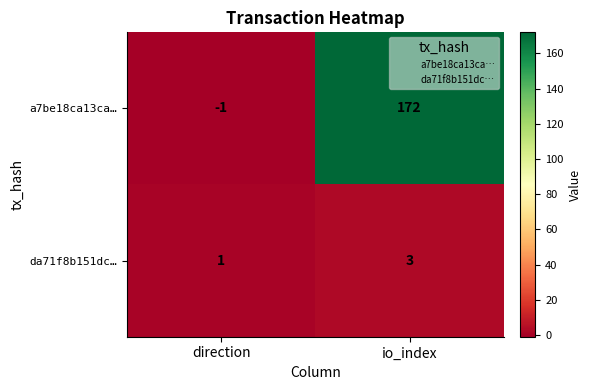

Where is da71f8b151dc… nearest to the value 2?

direction